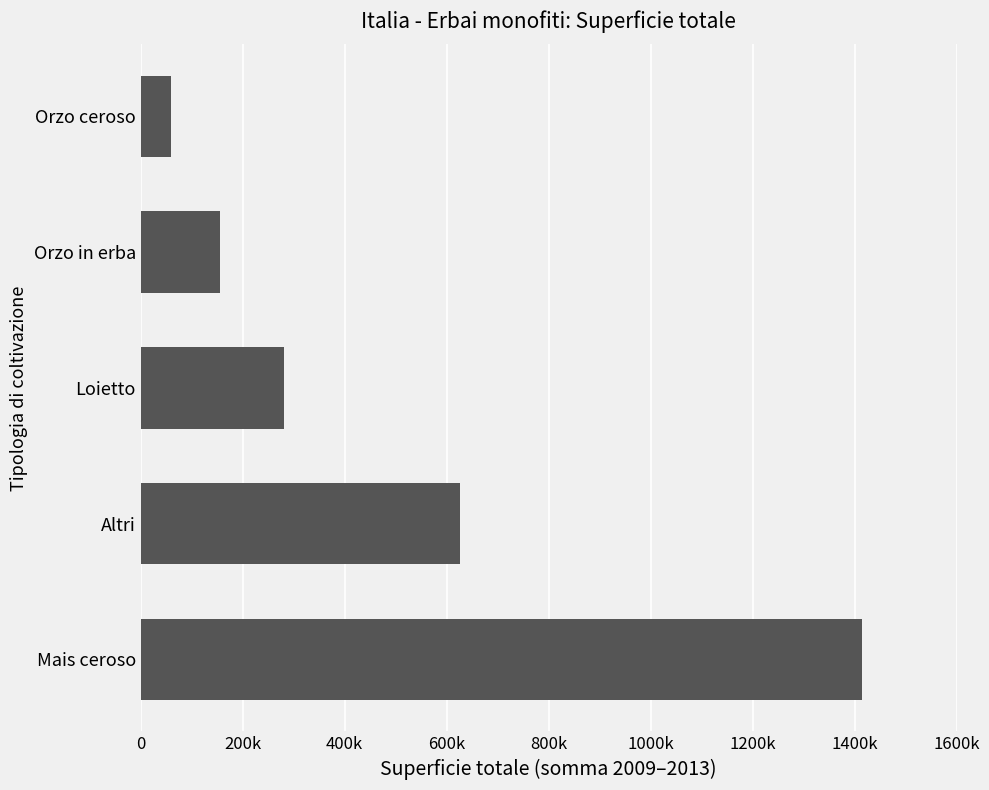

Does the chart contain any negative values?

No